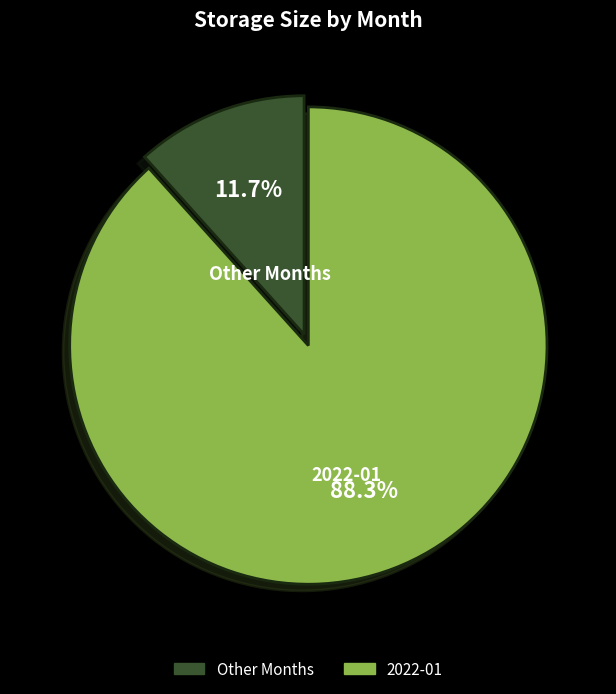

What is the total percentage of 2022-01 and Other Months?

100.0%